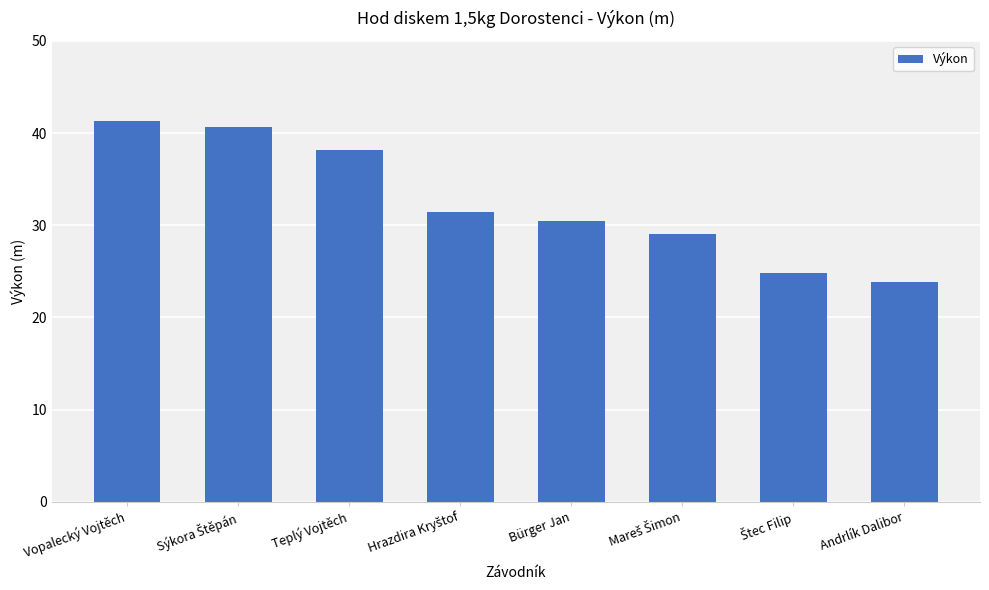

Reading left to right, what are all the values shown in this chart?

41.3	40.7	38.1	31.5	30.5	29.0	24.8	23.9